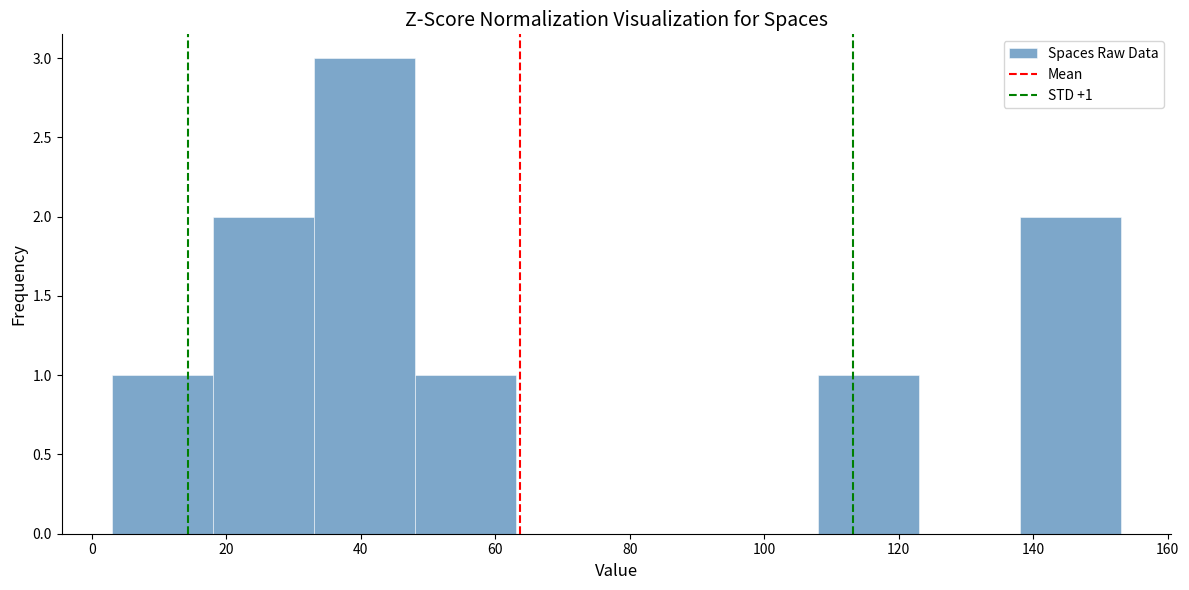

Over which range of the x-axis is the bar tallest?

33 to 48